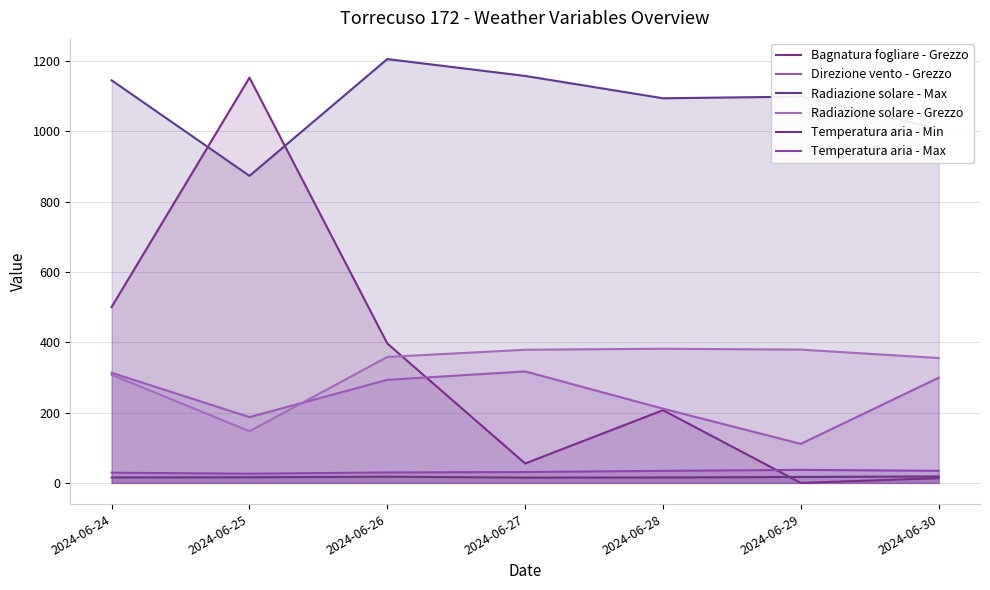

What is the maximum value for Bagnatura fogliare - Grezzo?

1152.1